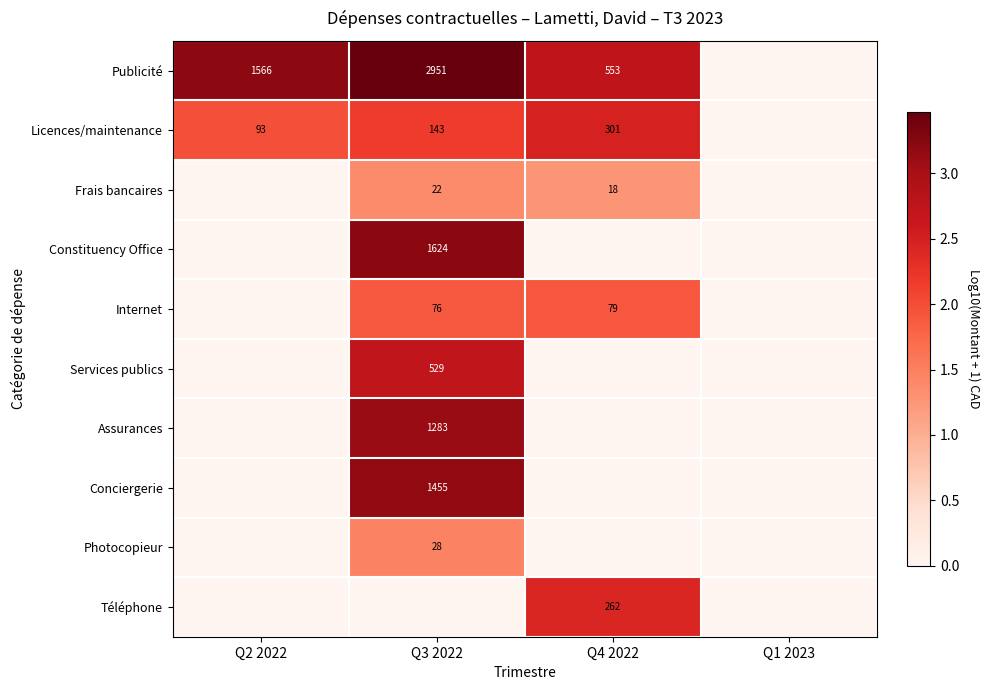

What is the difference between the Publicité values at Q2 2022 and Q3 2022?

1385